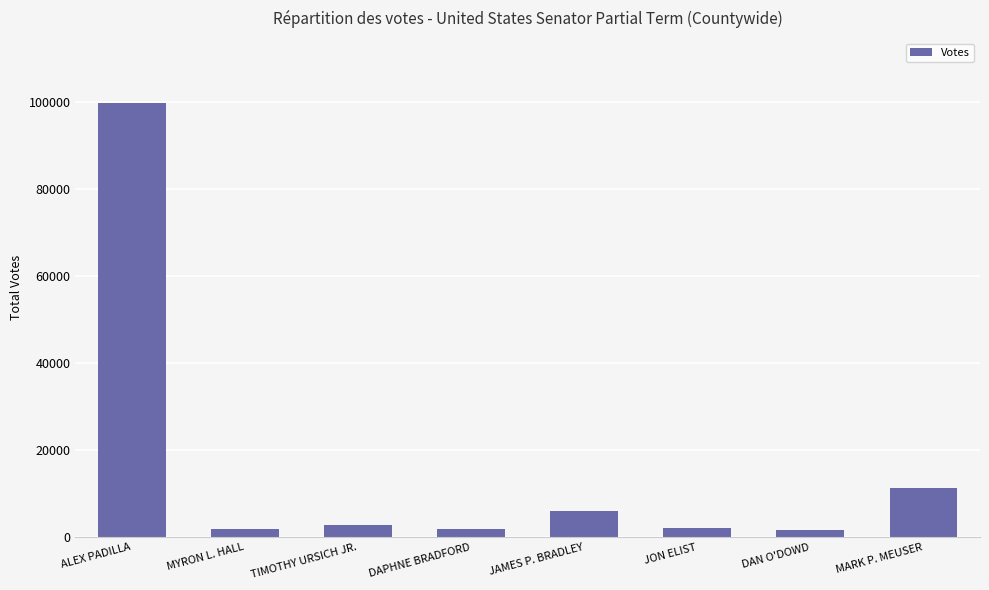

What value does the data have at DAPHNE BRADFORD, to the nearest 100?

1800